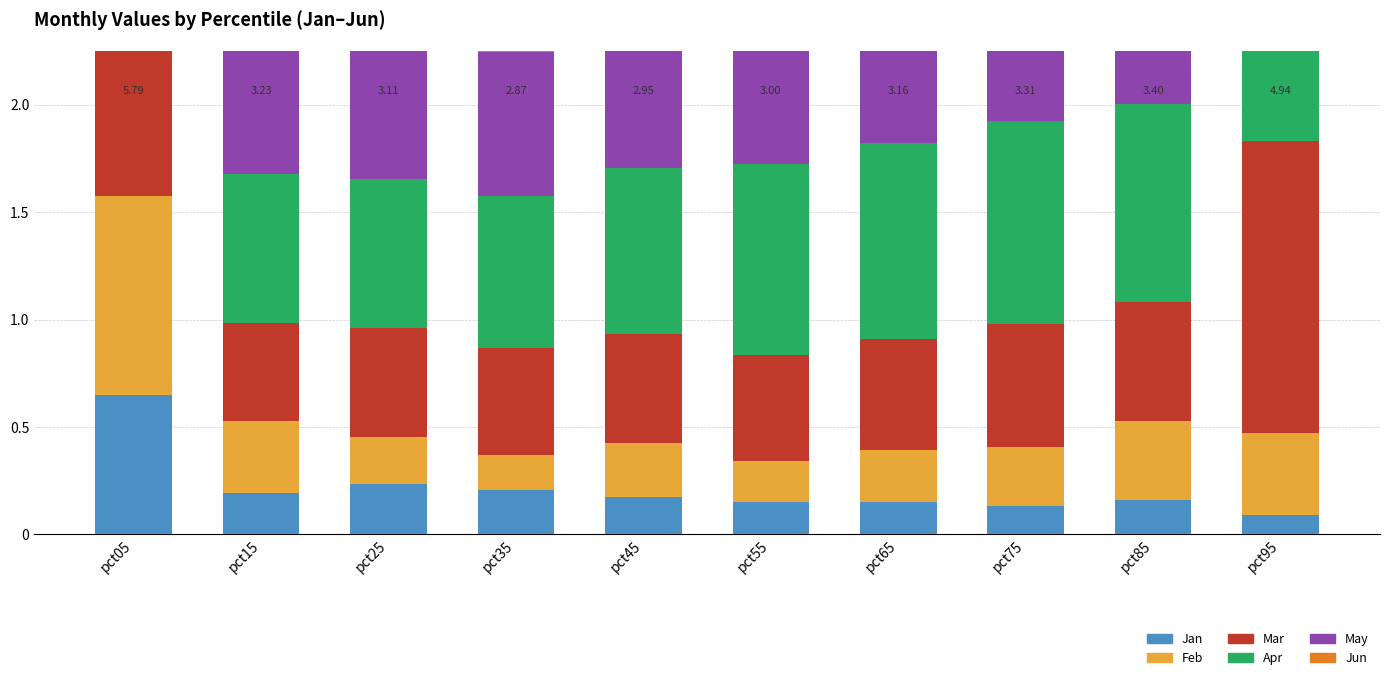

What is the value of the May bar at the 8th from the left?

0.9